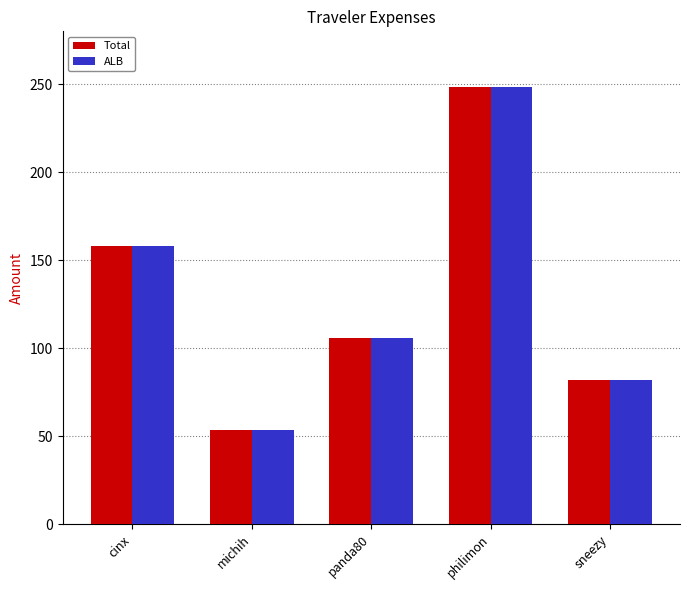

Reading left to right, list all the values displayed in this chart.

Total: cinx=158.3	michih=53.7	panda80=105.5	philimon=248.2	sneezy=81.7
ALB: cinx=158.3	michih=53.7	panda80=105.5	philimon=248.2	sneezy=81.7